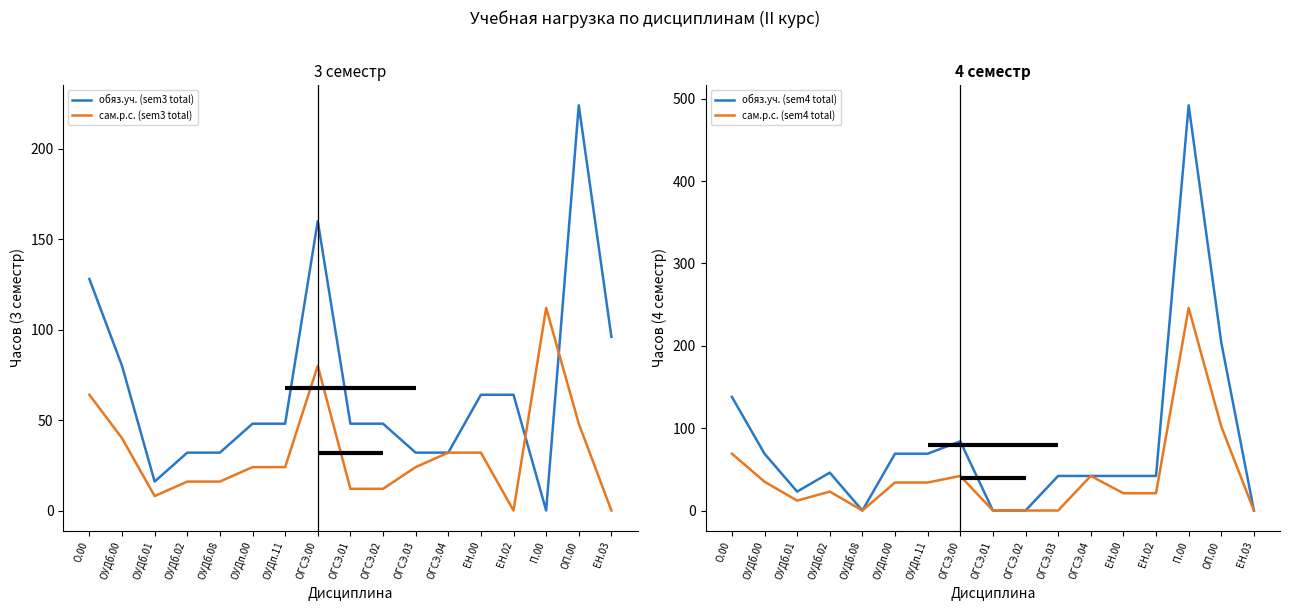

What is the label of the 12th point from the right?

ОУДп.00